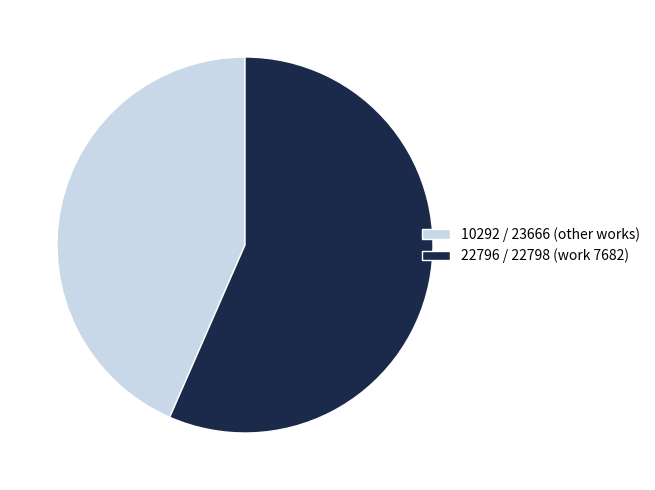

Which category has the smallest portion of the pie?

10292 / 23666 (other works)